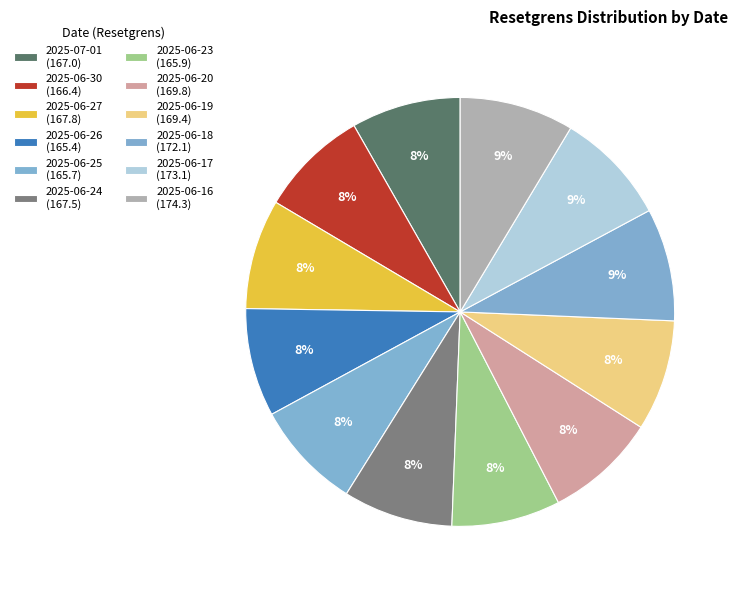

How many slices are in this pie chart?

12